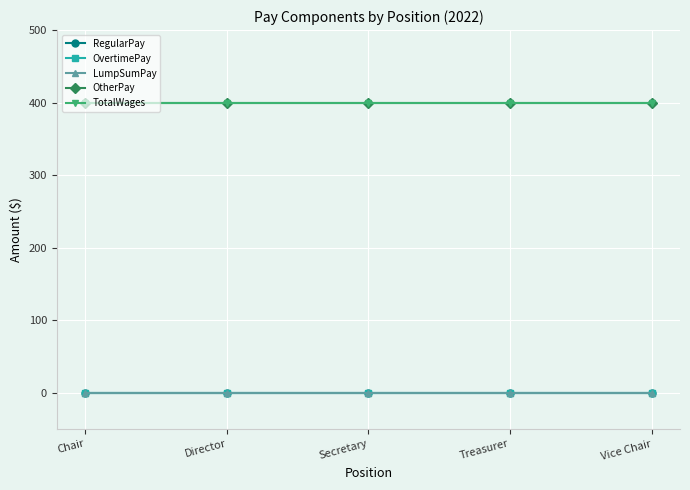

Which category has the lowest value in the TotalWages series?

Chair